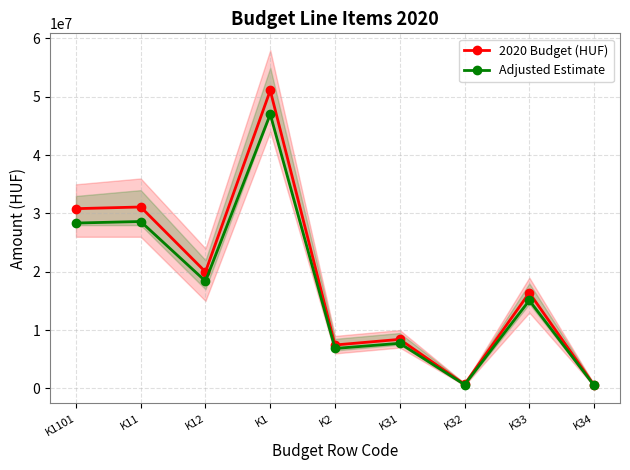

Does the chart display data point markers on the line(s)?

Yes